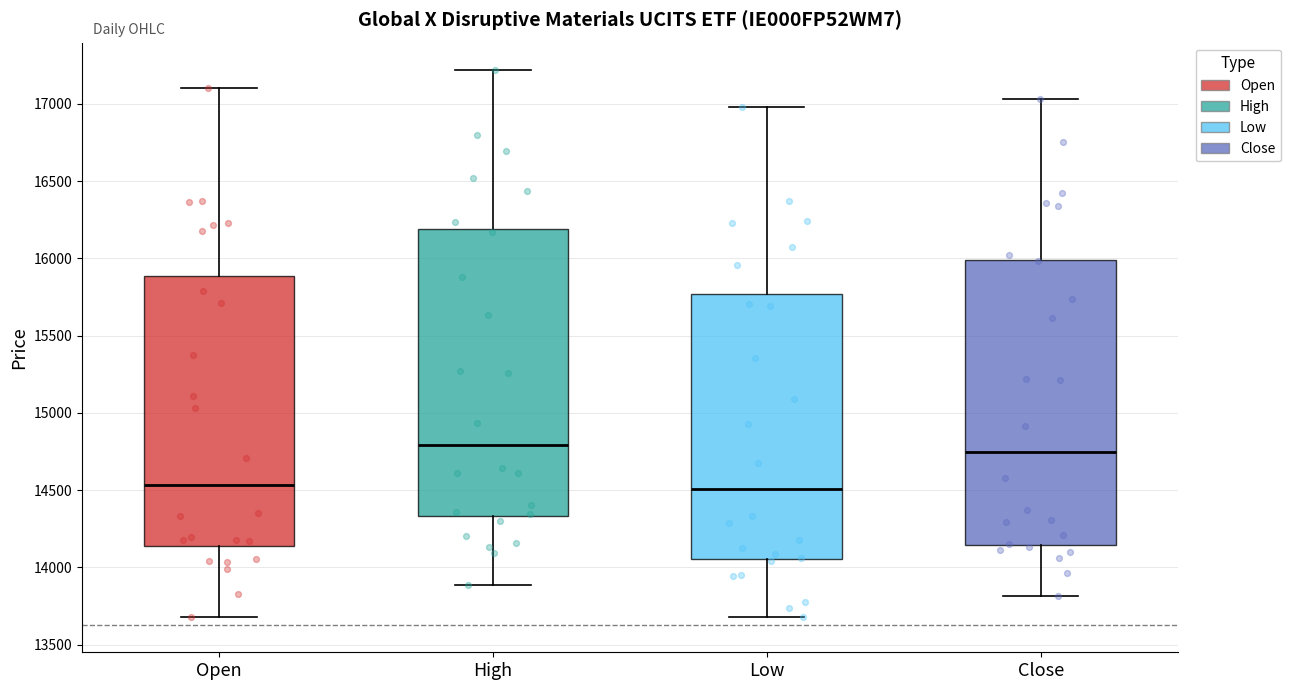

Where does the median line of the box for High sit on the y-axis? The values are not printed on the chart, so give them approximately, as read against the axis.

14800